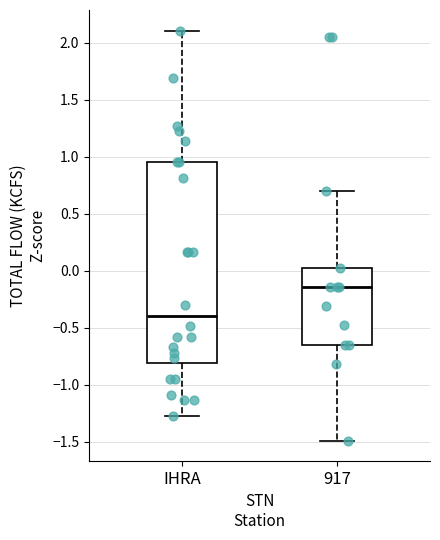

Reading left to right, transcribe this box plot: for each box, give where its median line is, the range the box spans, and where its two whiskers end, as read against the y-axis. The values are not printed on the chart, so give them approximately, as read against the axis.

IHRA: median -0.40, box -0.80 to 0.95, whiskers -1.25 to 2.10
917: median -0.15, box -0.65 to 0.05, whiskers -1.50 to 0.70